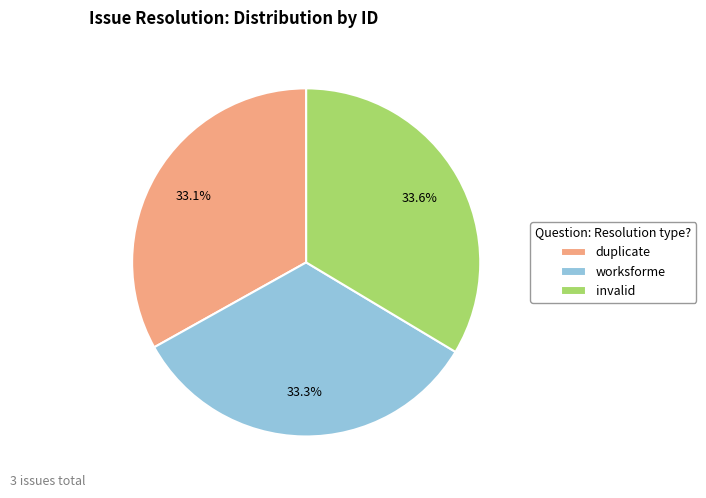

What percentage do worksforme and duplicate together represent?

66.4%